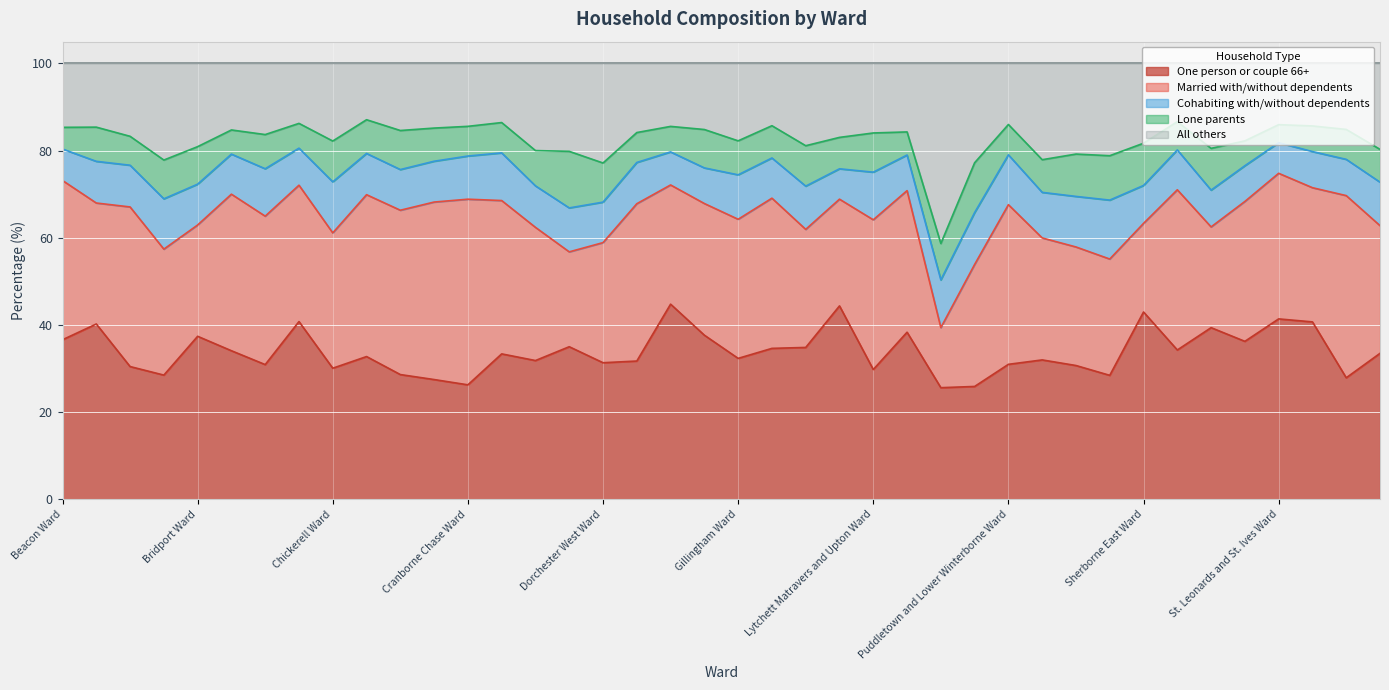

Is the value of One person or couple 66+ at Chickerell Ward greater than the value of Married with/without dependents at Stour and Allen Vale Ward?

No